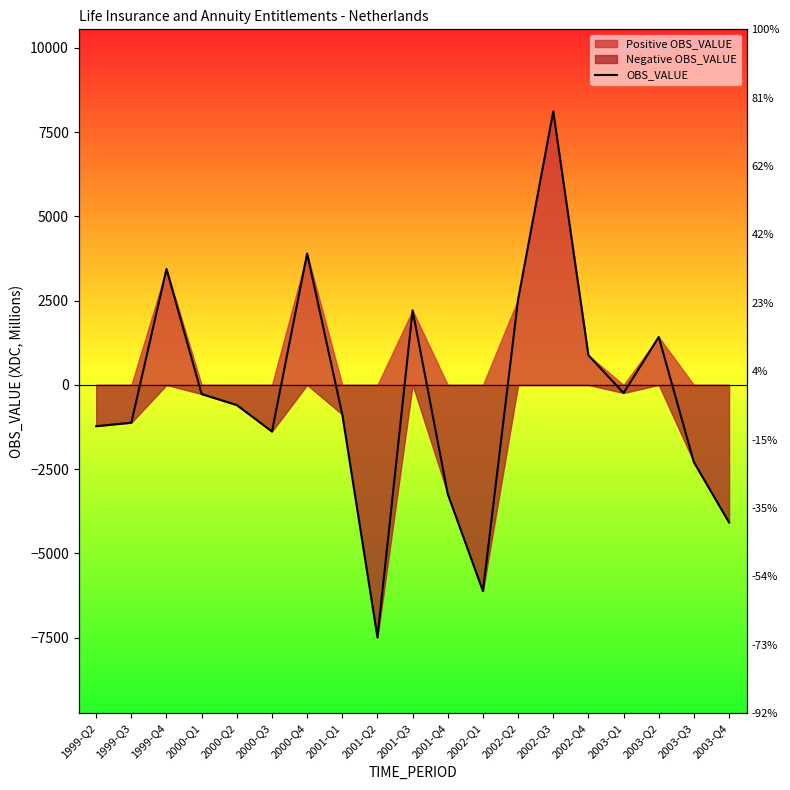

How many values are below zero?

12